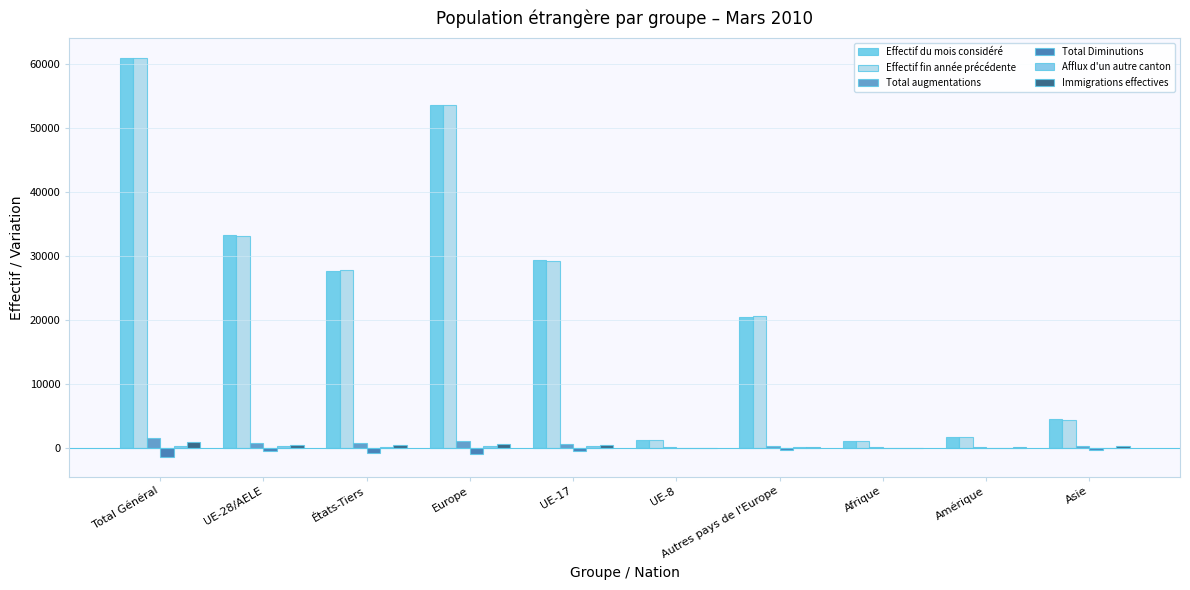

Reading left to right, transcribe all the data shown in this chart.

Effectif du mois considéré: 60908	33236	27672	53644	29367	1199	20408	1092	1648	4423
Effectif fin année précédente: 60886	33096	27790	53674	29218	1170	20578	1044	1663	4402
Total augmentations: 1476	734	742	995	644	66	261	75	55	346
Total Diminutions: -1401	-545	-856	-964	-450	-42	-419	-33	-73	-325
Afflux d'un autre canton: 321	229	92	276	210	18	47	9	19	17
Immigrations effectives: 905	414	491	526	365	33	112	30	45	301